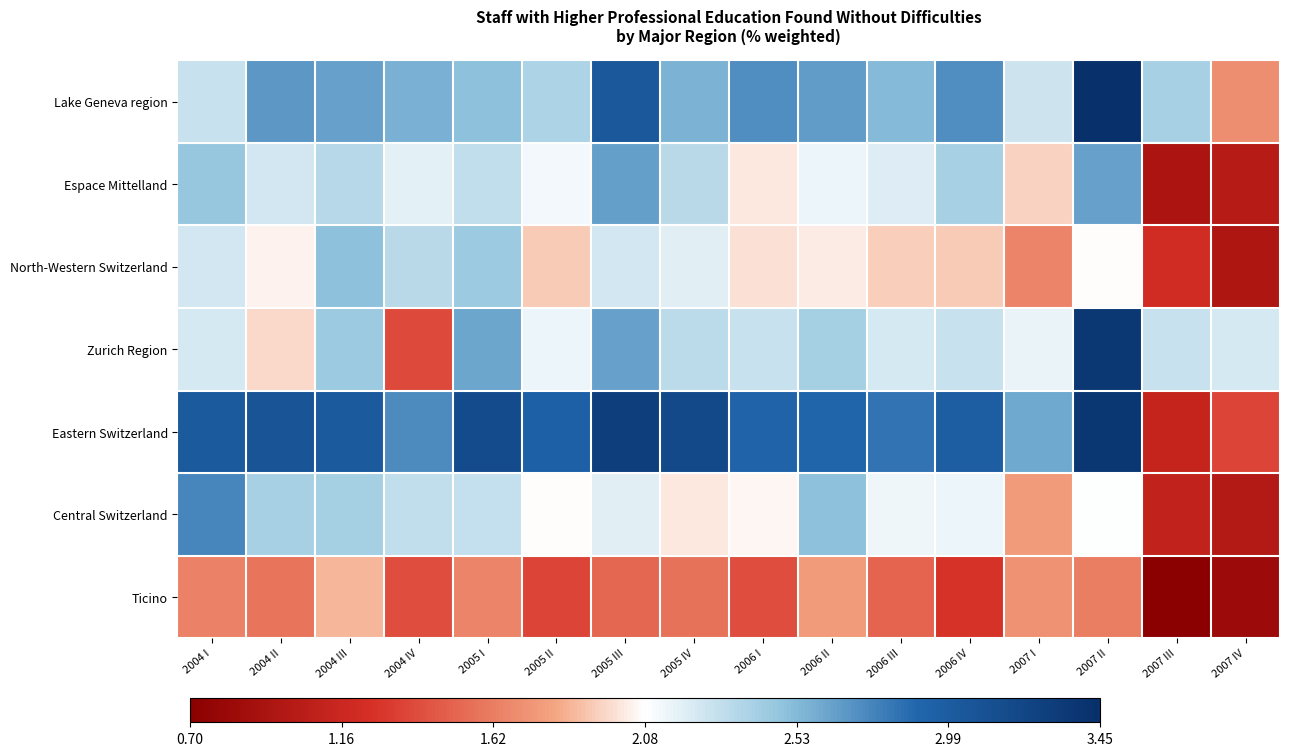

Rank the series at 2004 I from lowest to highest value.

Ticino, Zurich Region, North-Western Switzerland, Lake Geneva region, Espace Mittelland, Central Switzerland, Eastern Switzerland